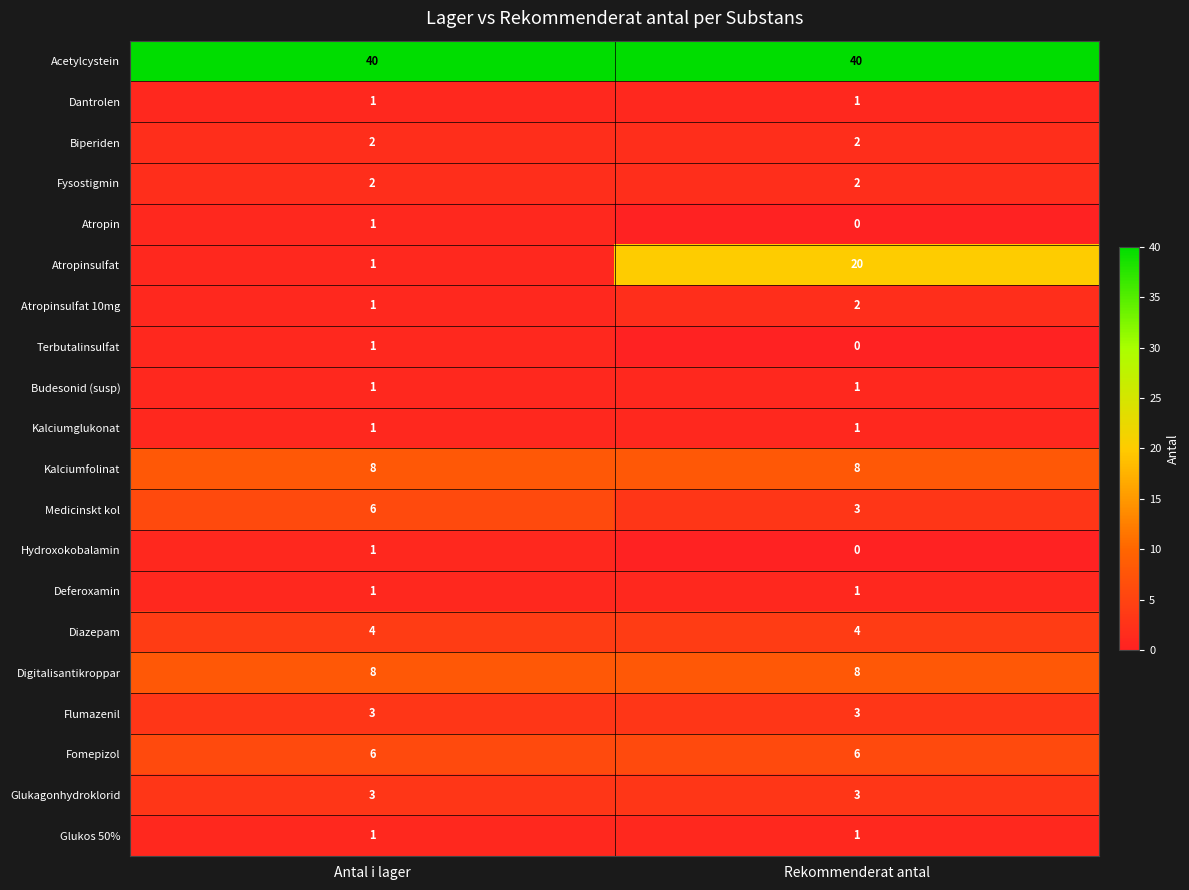

What is the spread (max minus min) of values at Antal i lager?

39